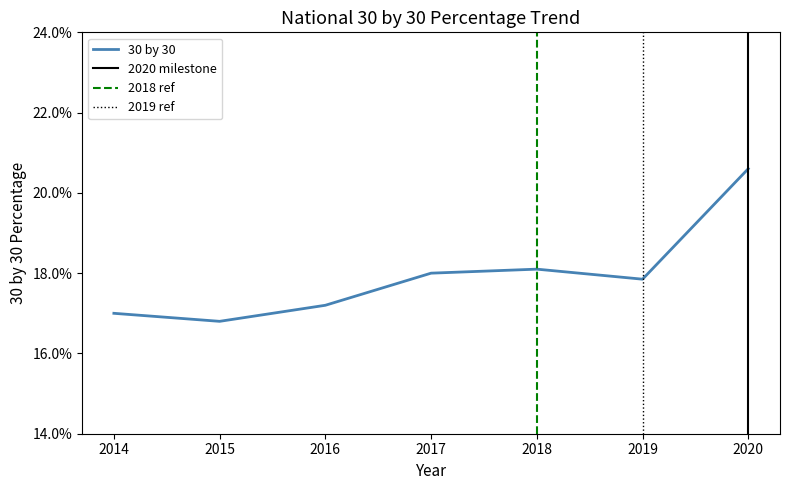

Count the values in the range 0 to 1.

7